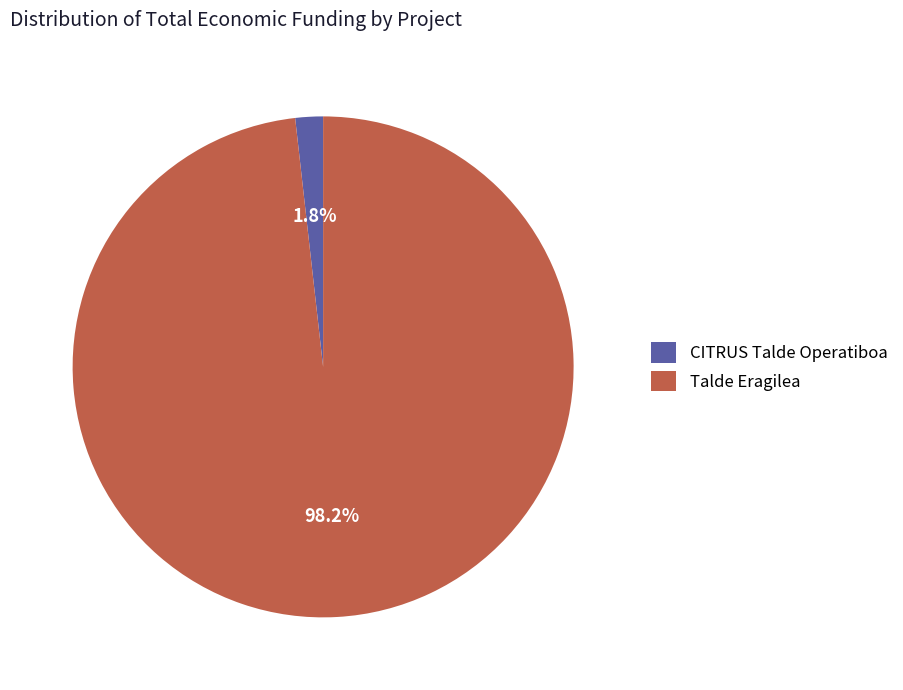

How many slices are in this pie chart?

2